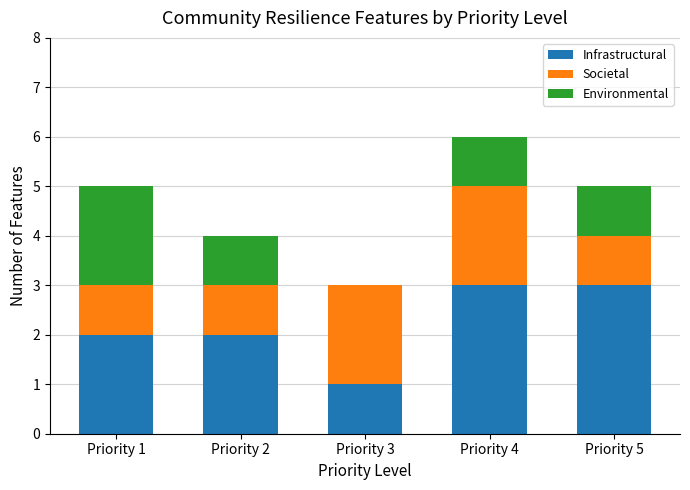

The Infrastructural series shows 1 at Priority 2. True or false?

False